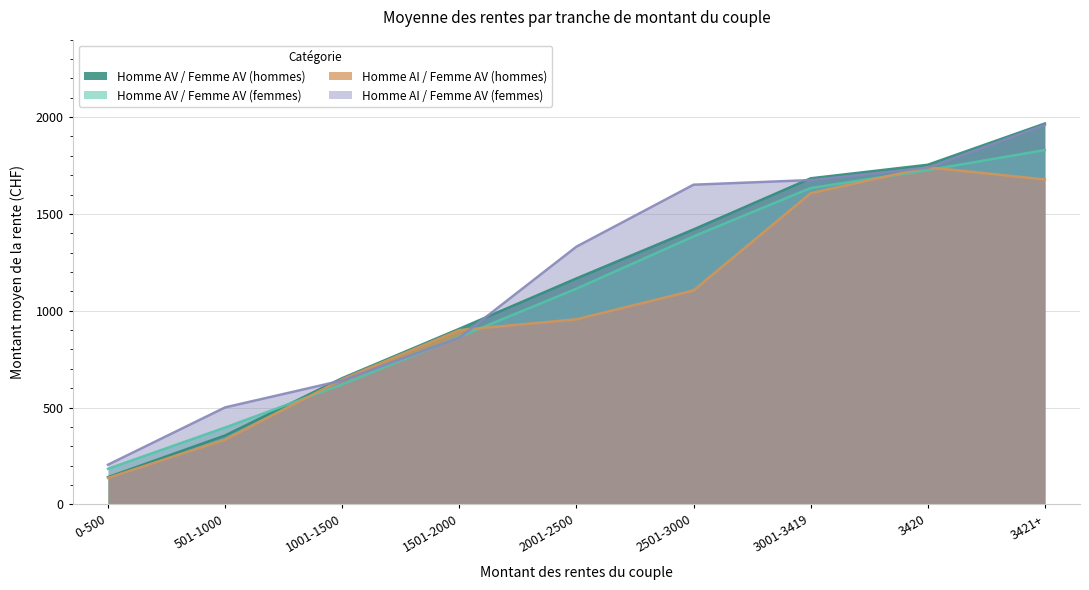

How many data points in Homme AV / Femme AV (femmes) are less than 1114?

4